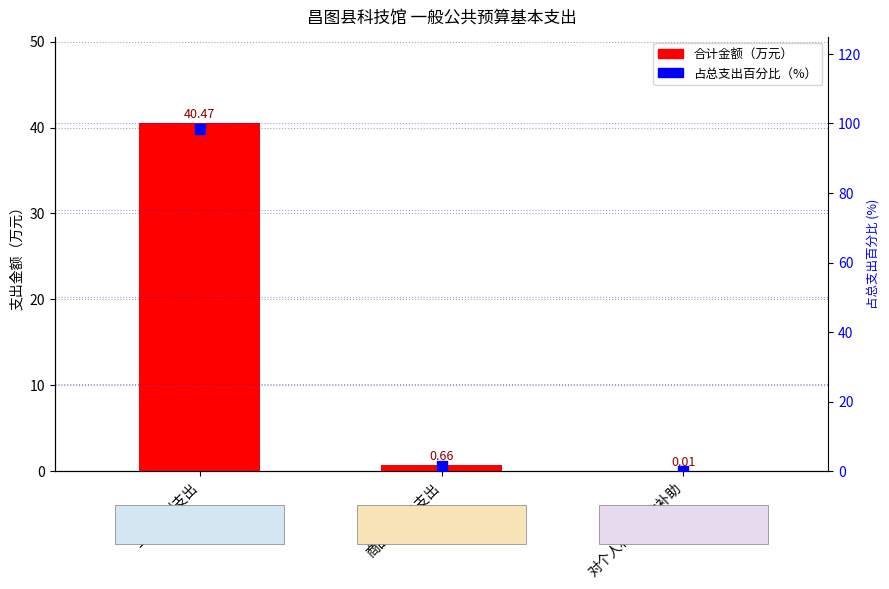

Which series contains the highest Y value?

占比（%）